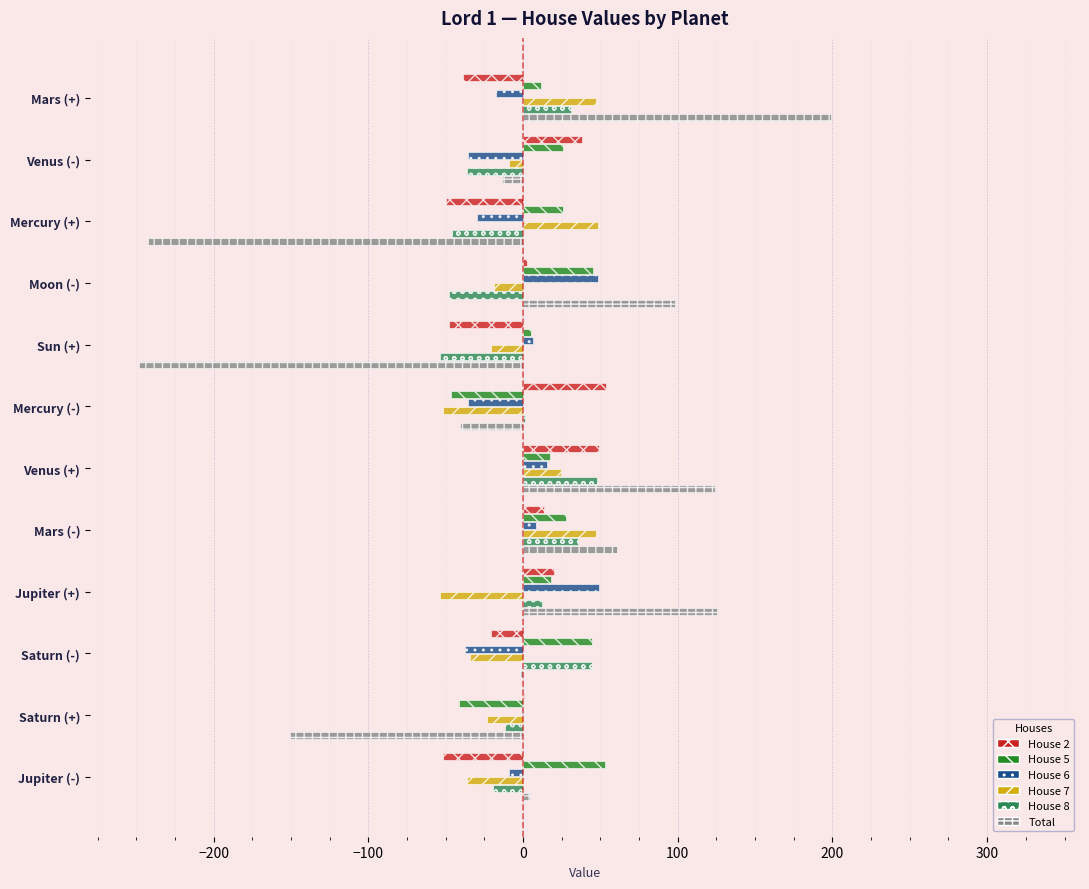

What is the sum of all House 2 values?

-32.2